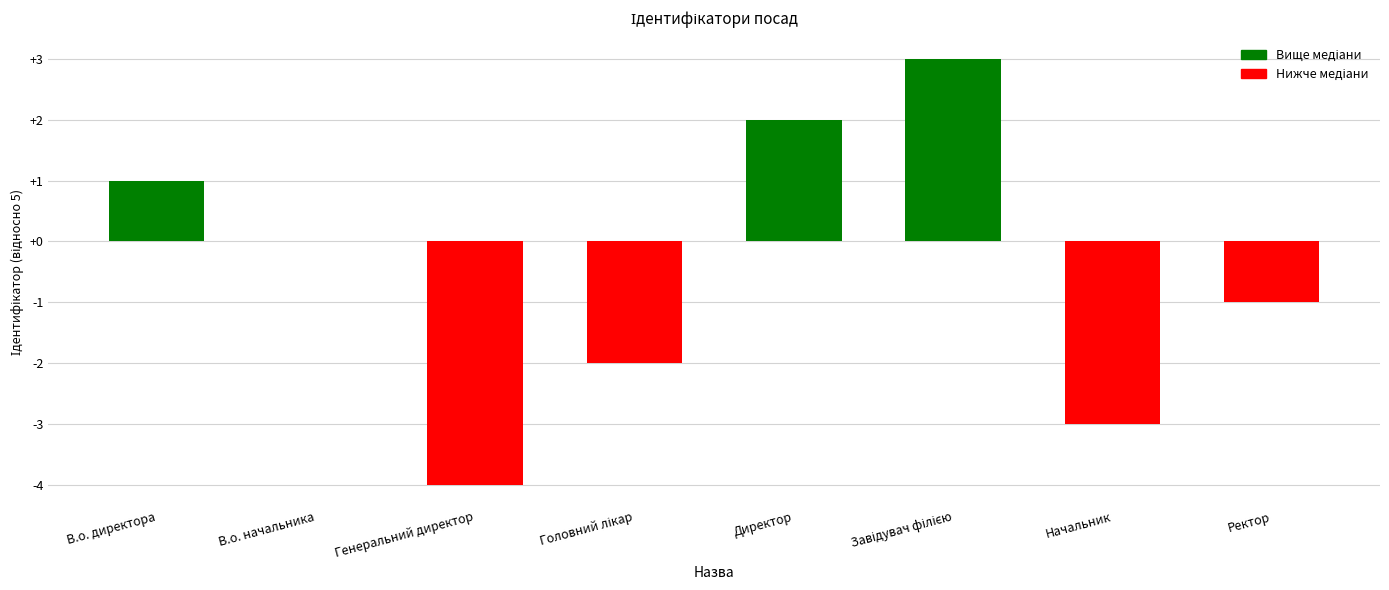

Between Ректор and Генеральний директор, which is larger?

Ректор